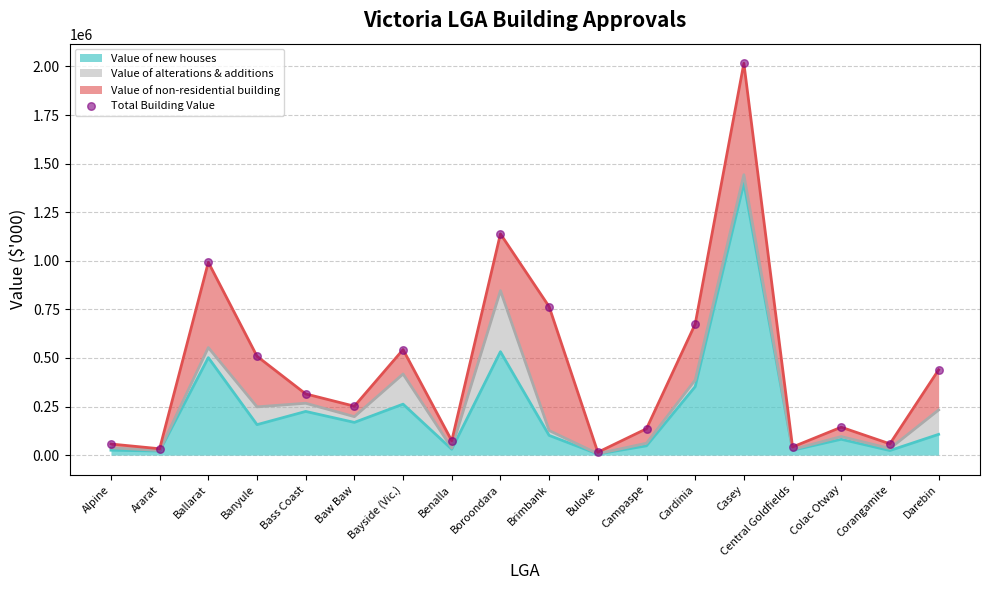

Between Central Goldfields and Colac Otway, which is larger?

Colac Otway